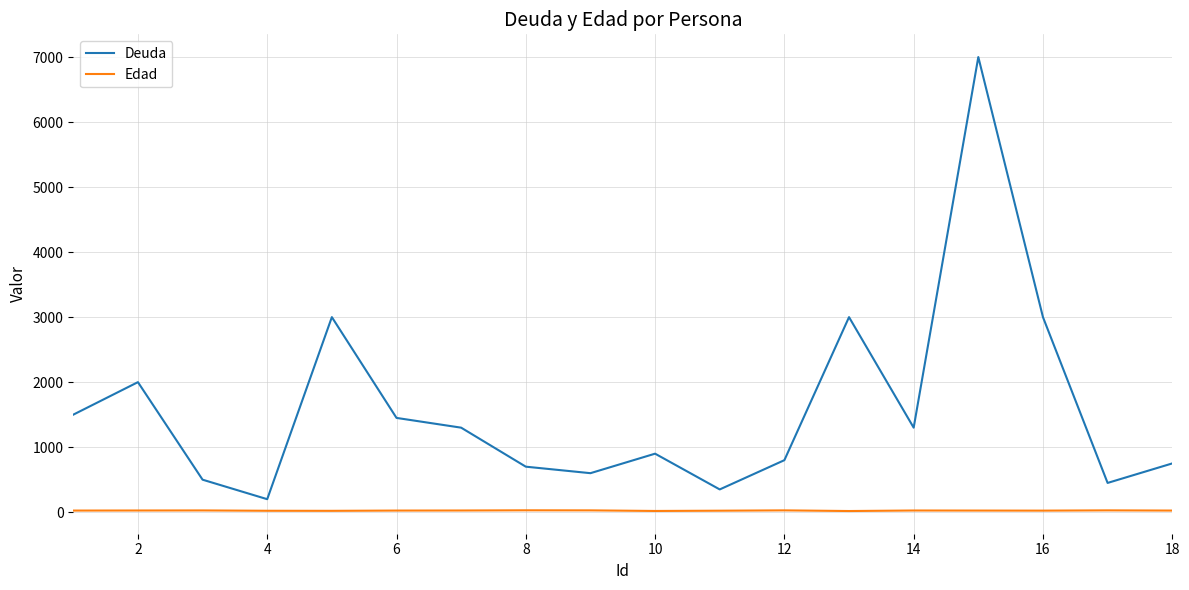

How many categories are shown in the chart?

18